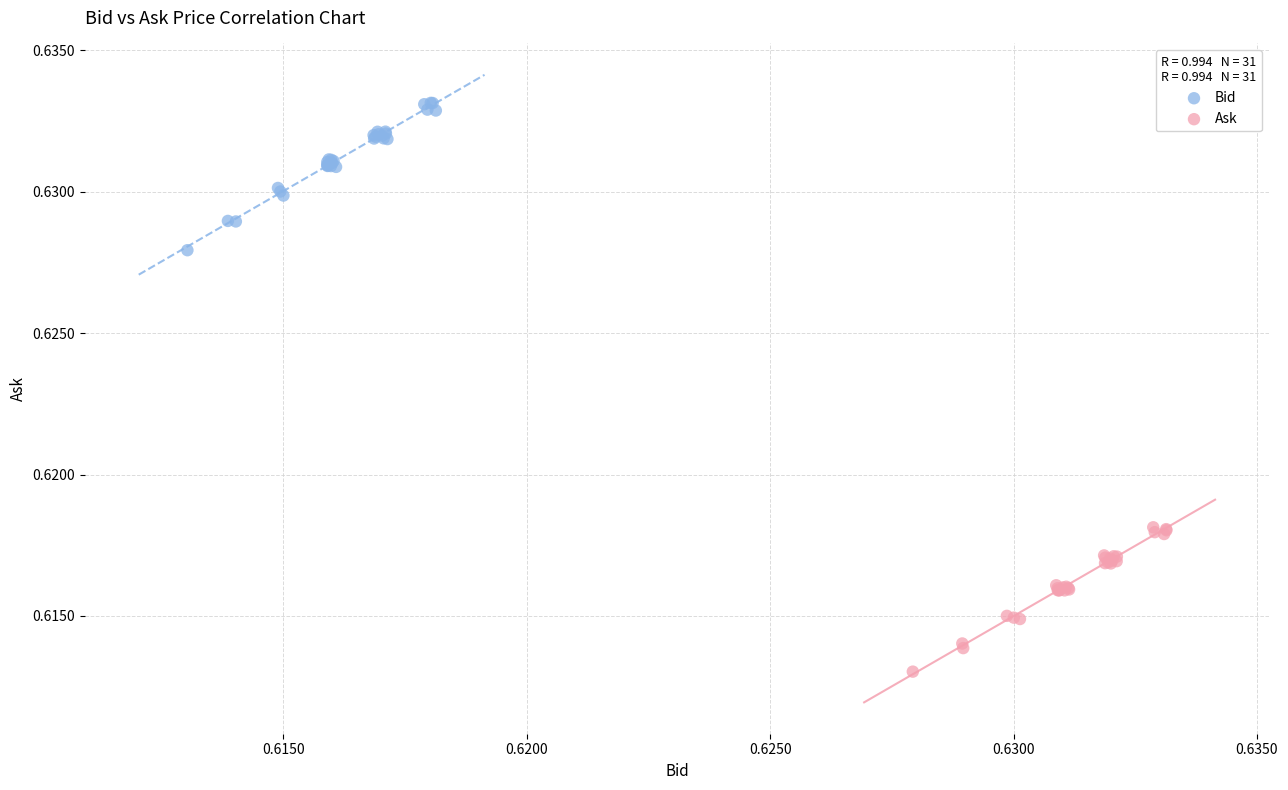

Which series reaches the maximum Y coordinate?

Bid